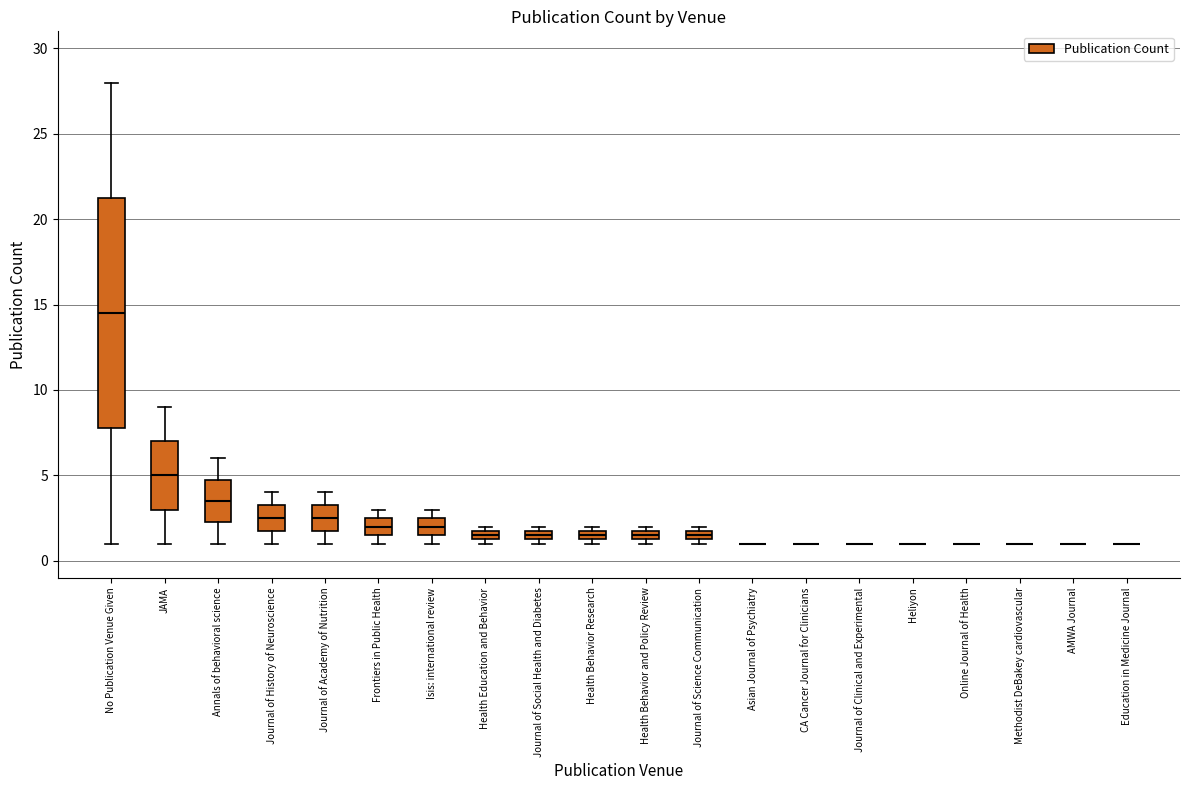

Comparing the boxes themselves (not the whiskers), which one is the tallest?

No Publication Venue Given